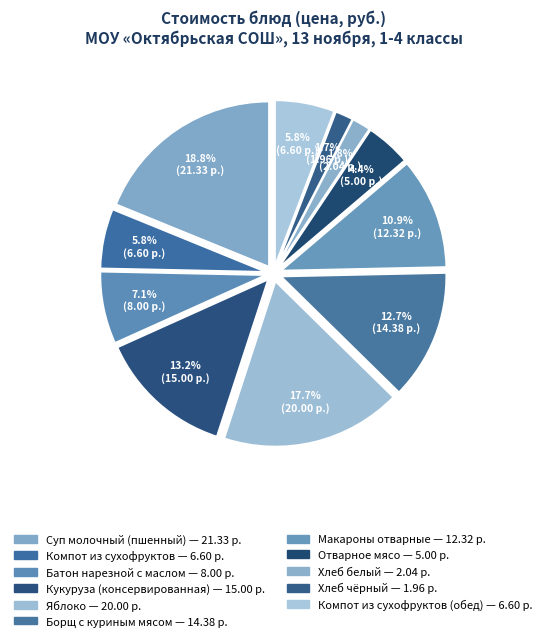

To the nearest percent, what is the average slice percentage?

9%